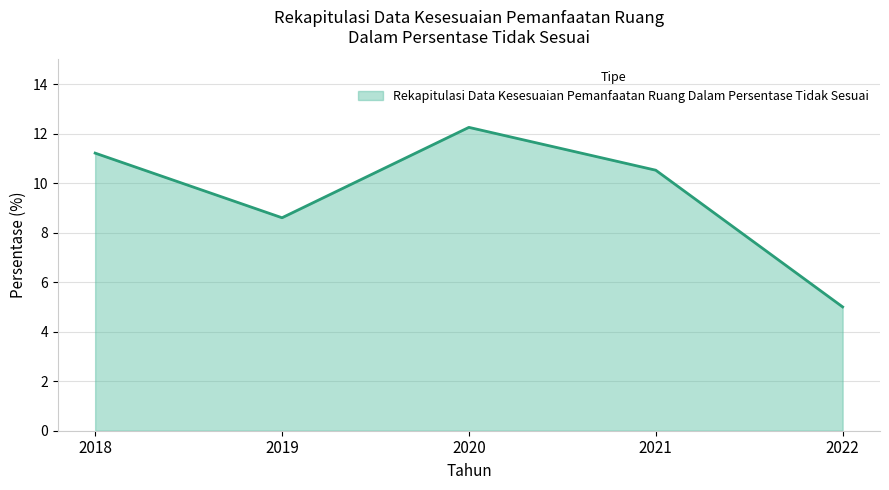

What is the sum of the values at 2018 and 2020?

23.5